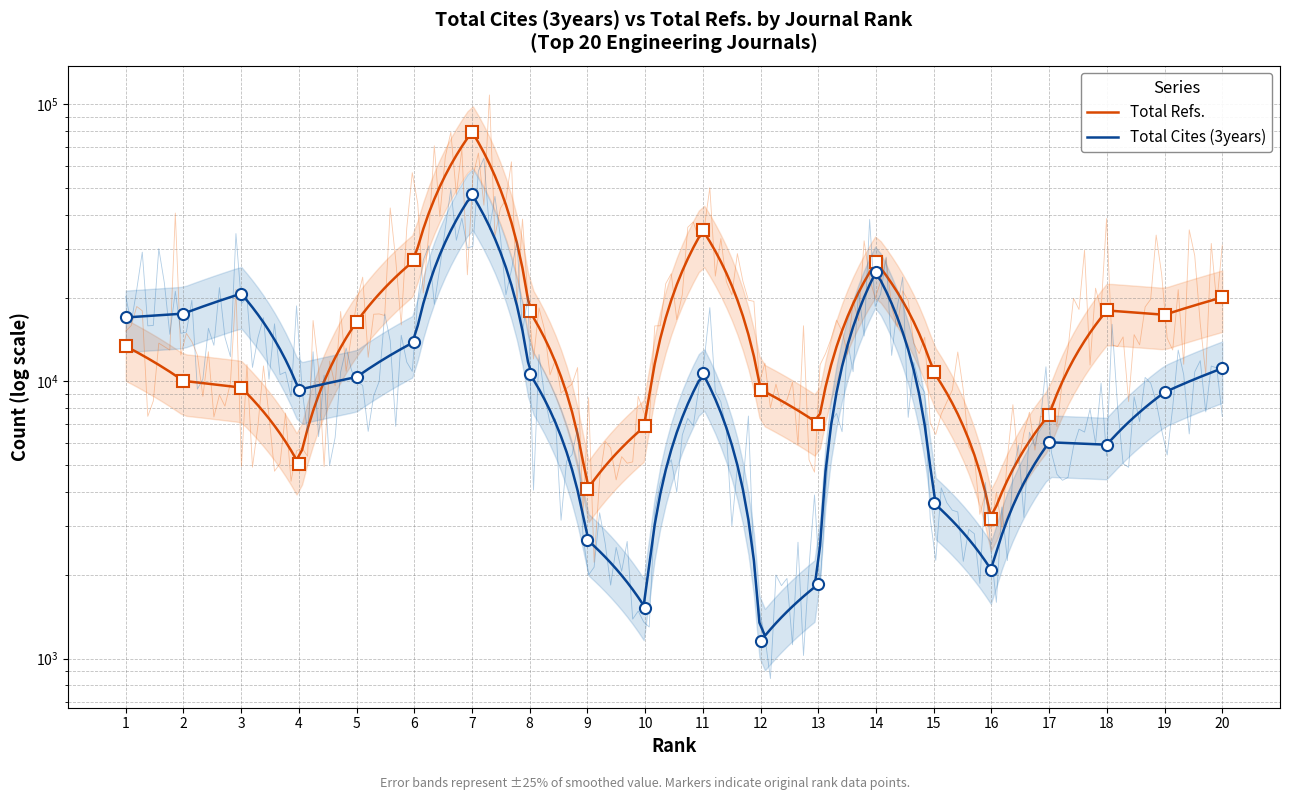

What is the sum of all Total Refs. values?

345628